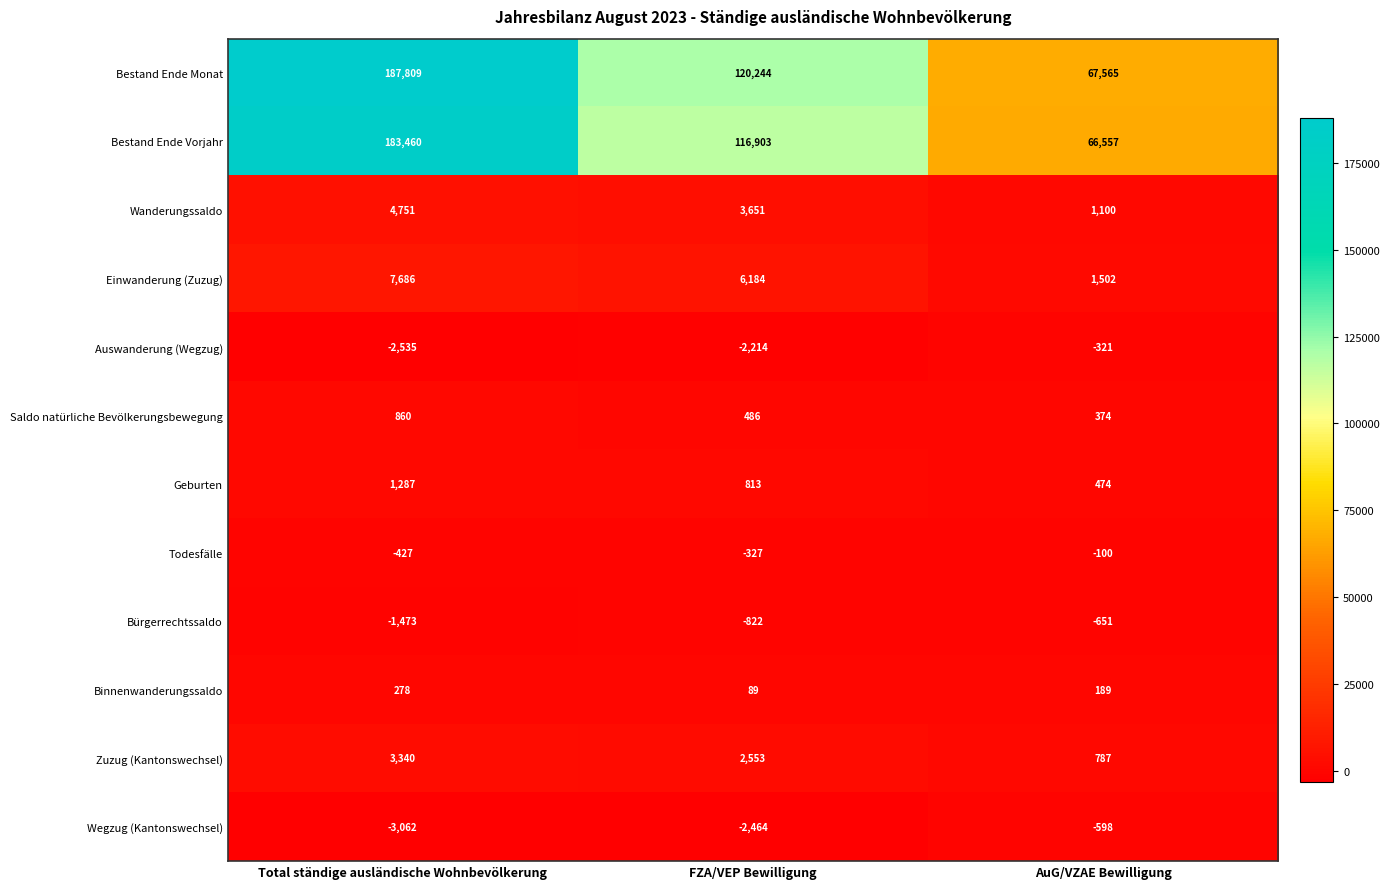

Is it true that Einwanderung (Zuzug) equals 1502 at AuG/VZAE Bewilligung?

True